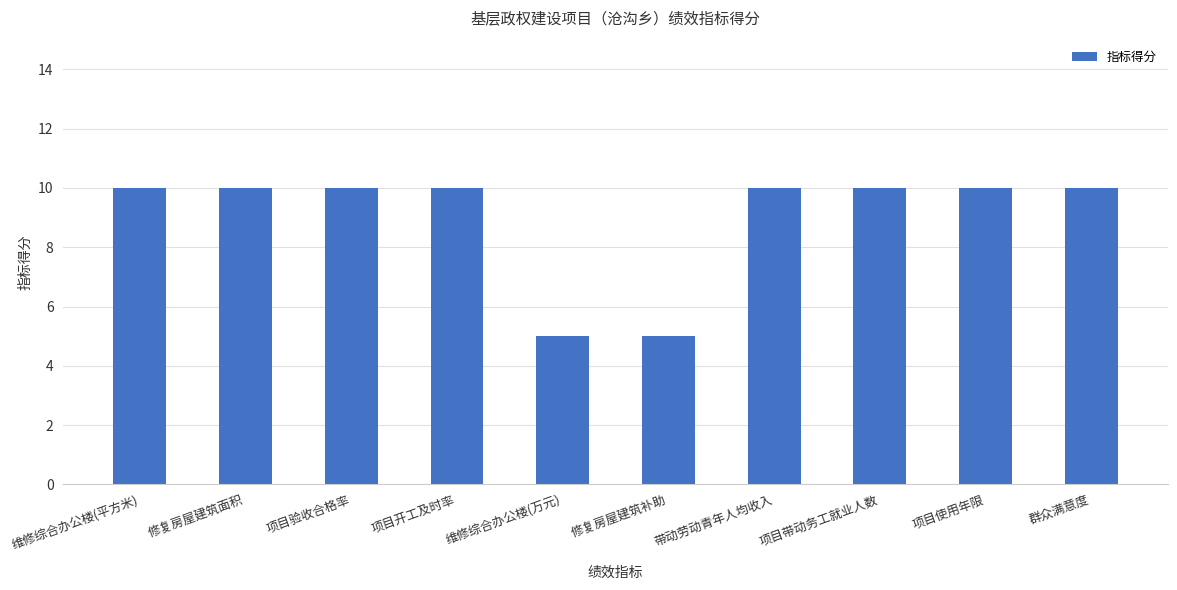

What is the value of the 7th bar from the left?

10